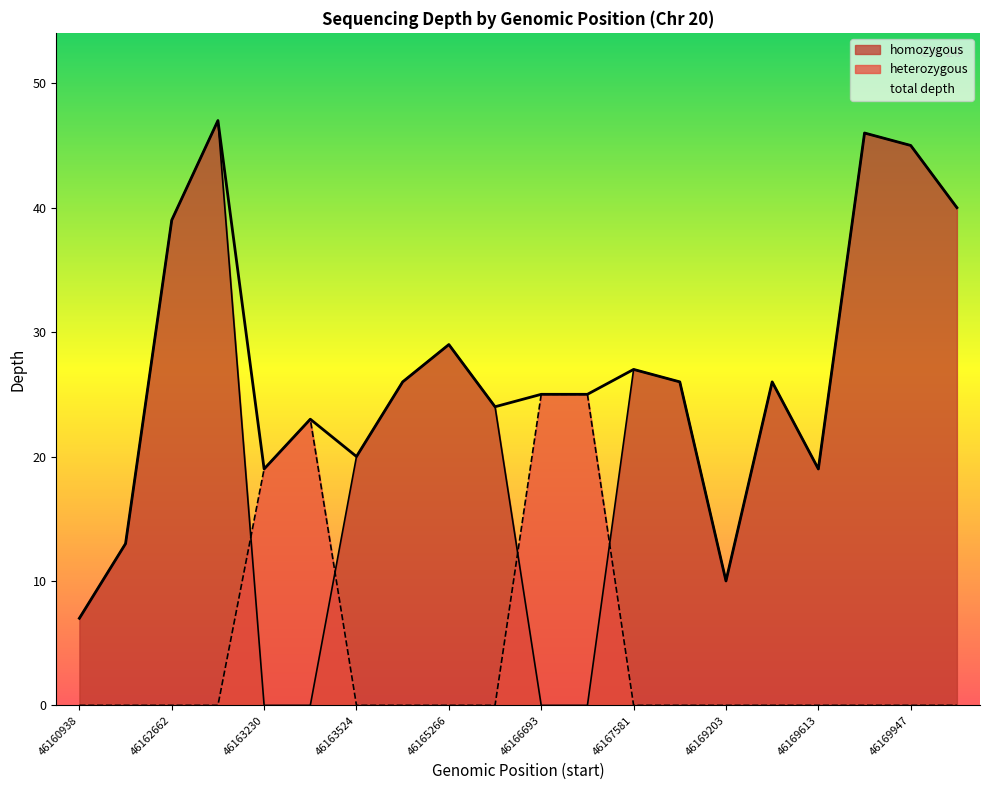

True or false: the data shows 47 at 46163150.

True